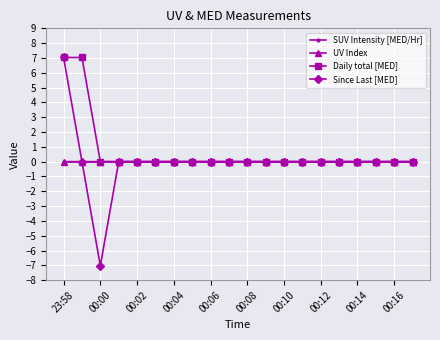

Which series has the largest range (max minus min)?

Since Last [MED]